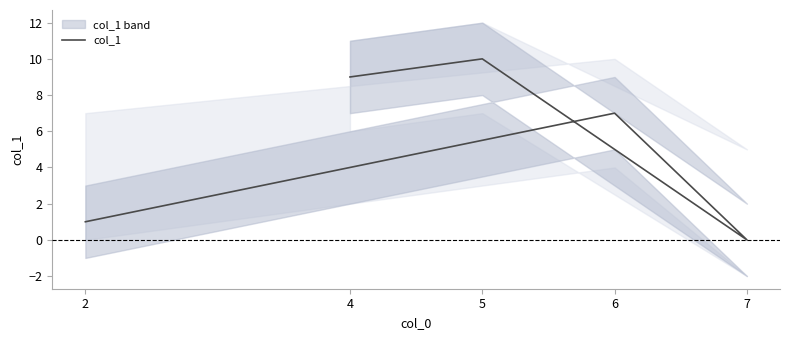

List the labels in order of value, smallest first.

7, 2, 6, 4, 5